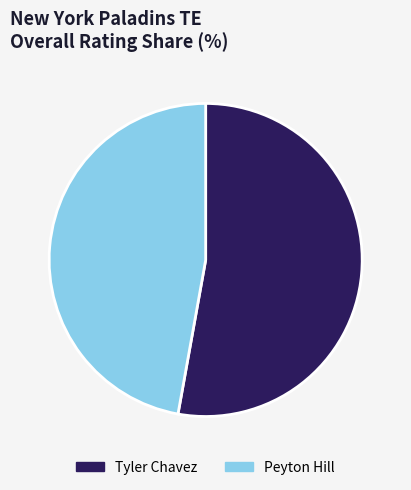

Does any single category account for the majority?

Yes